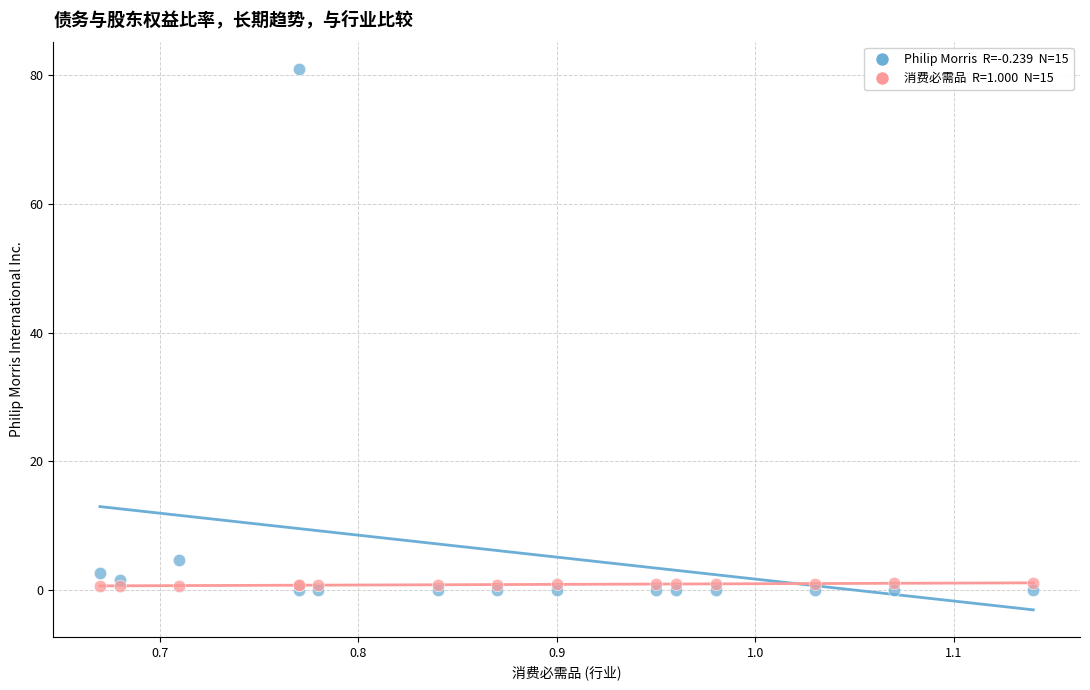

Across all series, what Y value is closest to 40?

4.7